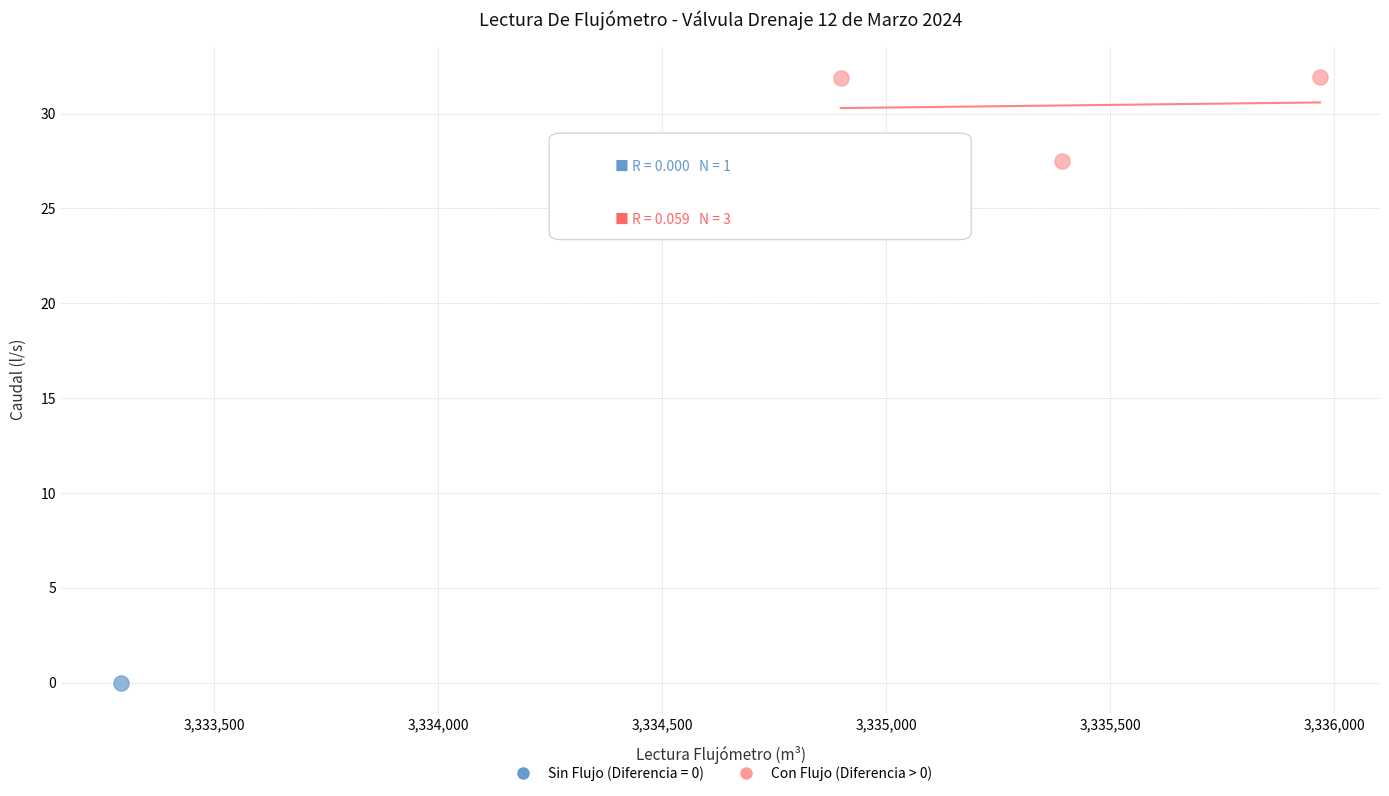

What are all the series names shown in the legend?

Sin Flujo (Diferencia = 0), Con Flujo (Diferencia > 0)